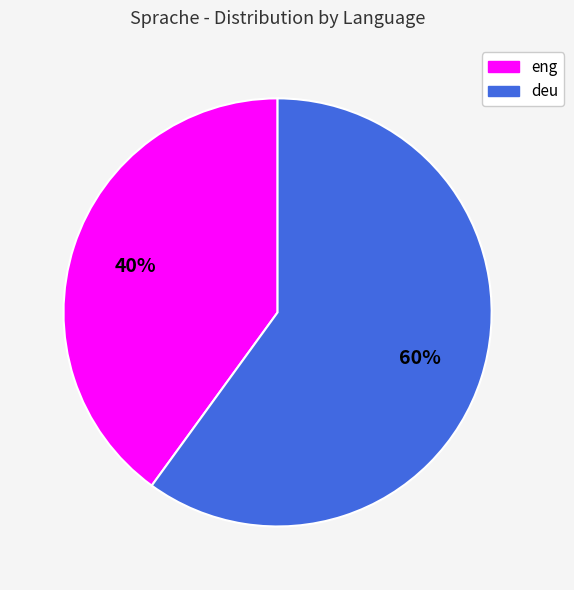

Do deu and eng together represent more than half of the pie?

Yes